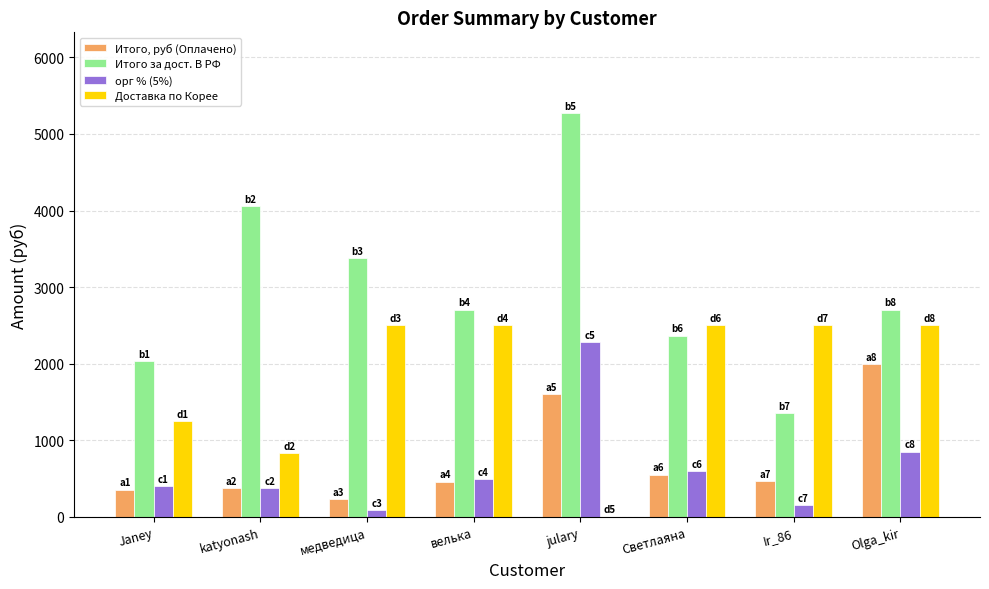

Is it true that Доставка по Корее equals 0.0 at julary?

True